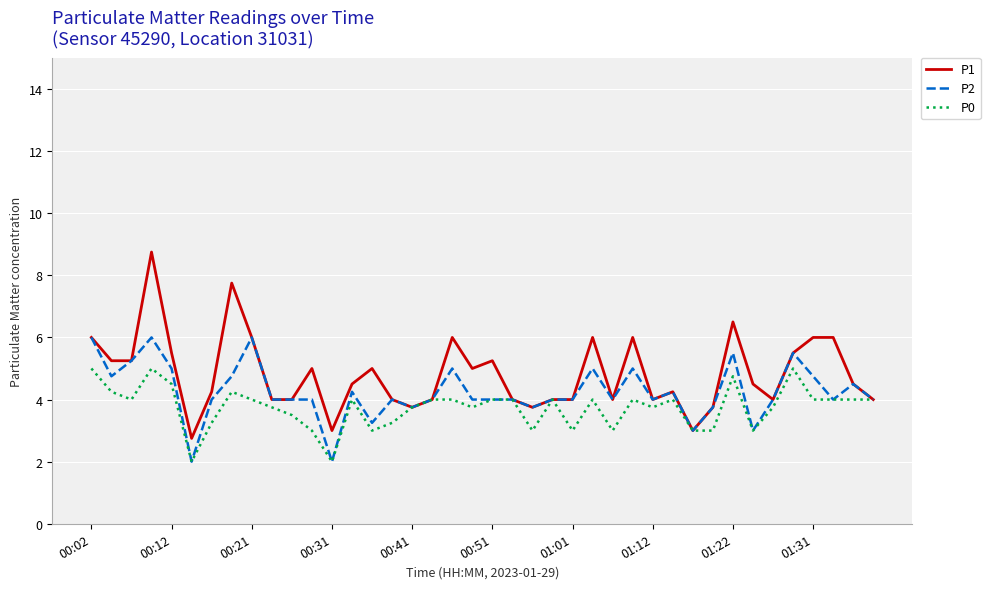

What is the maximum value for P2?

6.0